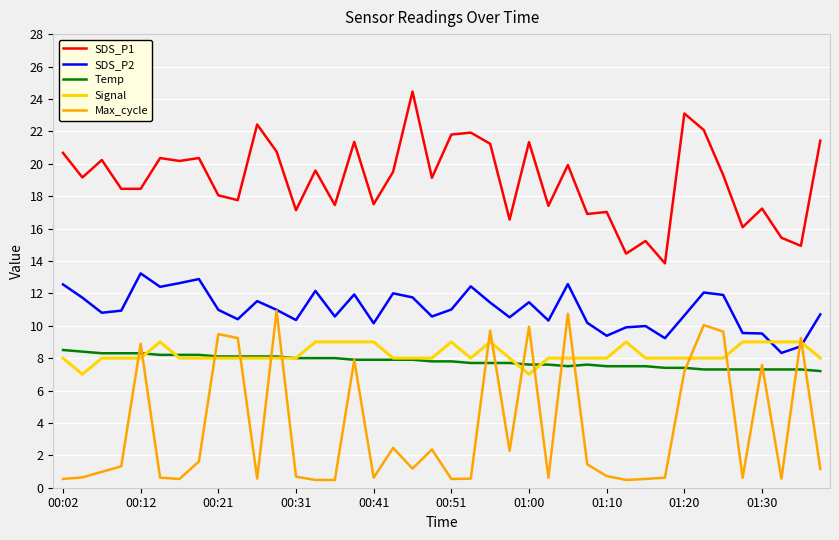

True or false: Max_cycle and SDS_P1 intersect in this chart.

False